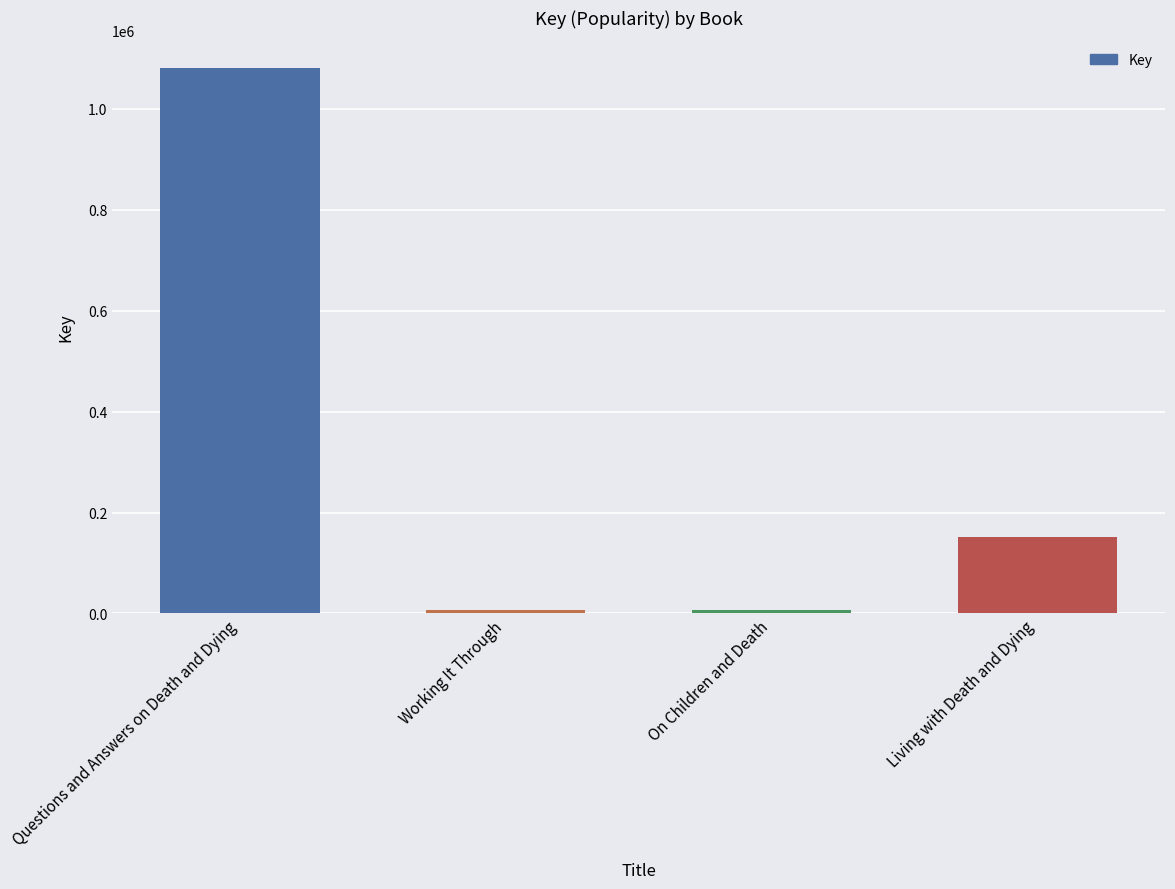

How many data points does each series have?

4